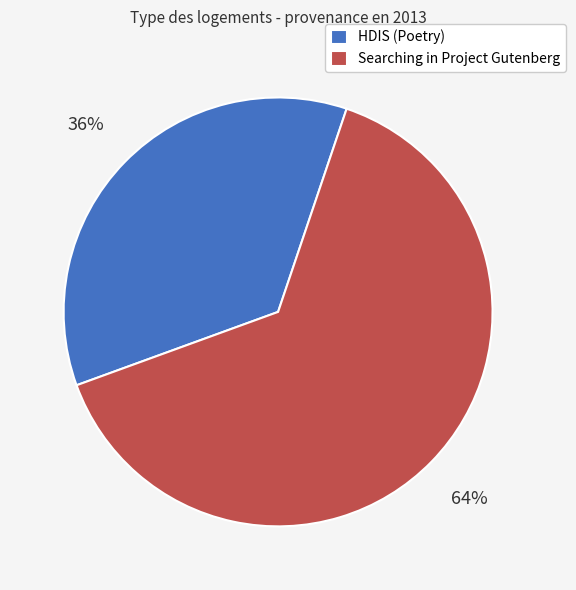

To the nearest percent, what is the average slice percentage?

50%